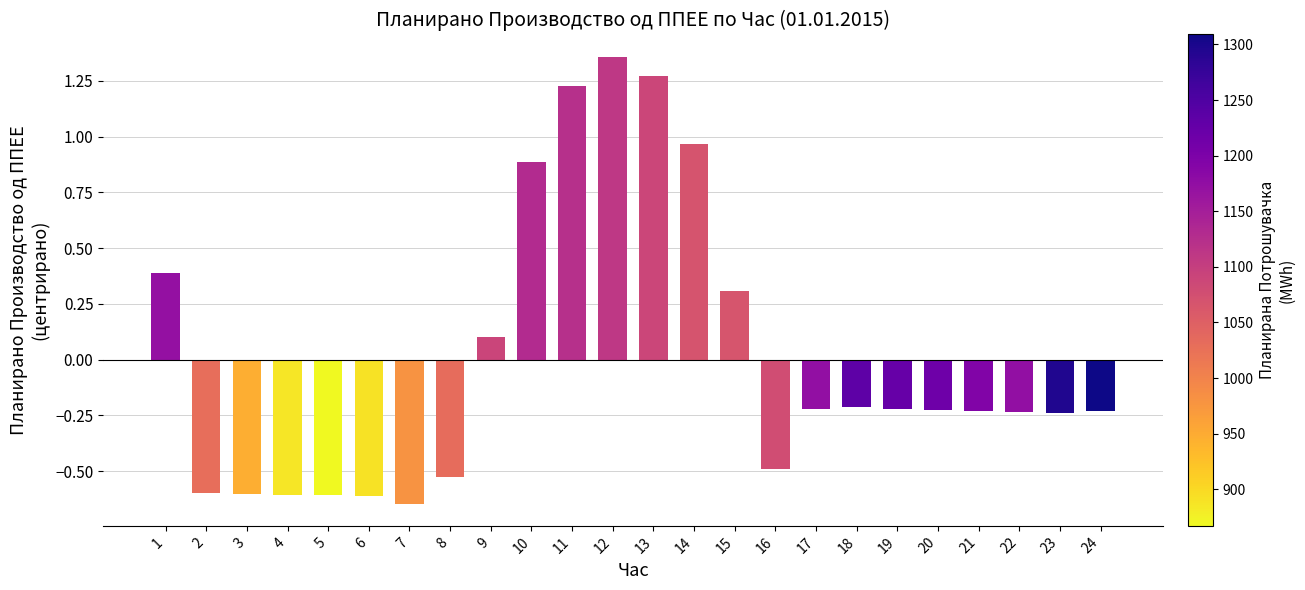

Where is the data nearest to the value 0?

9